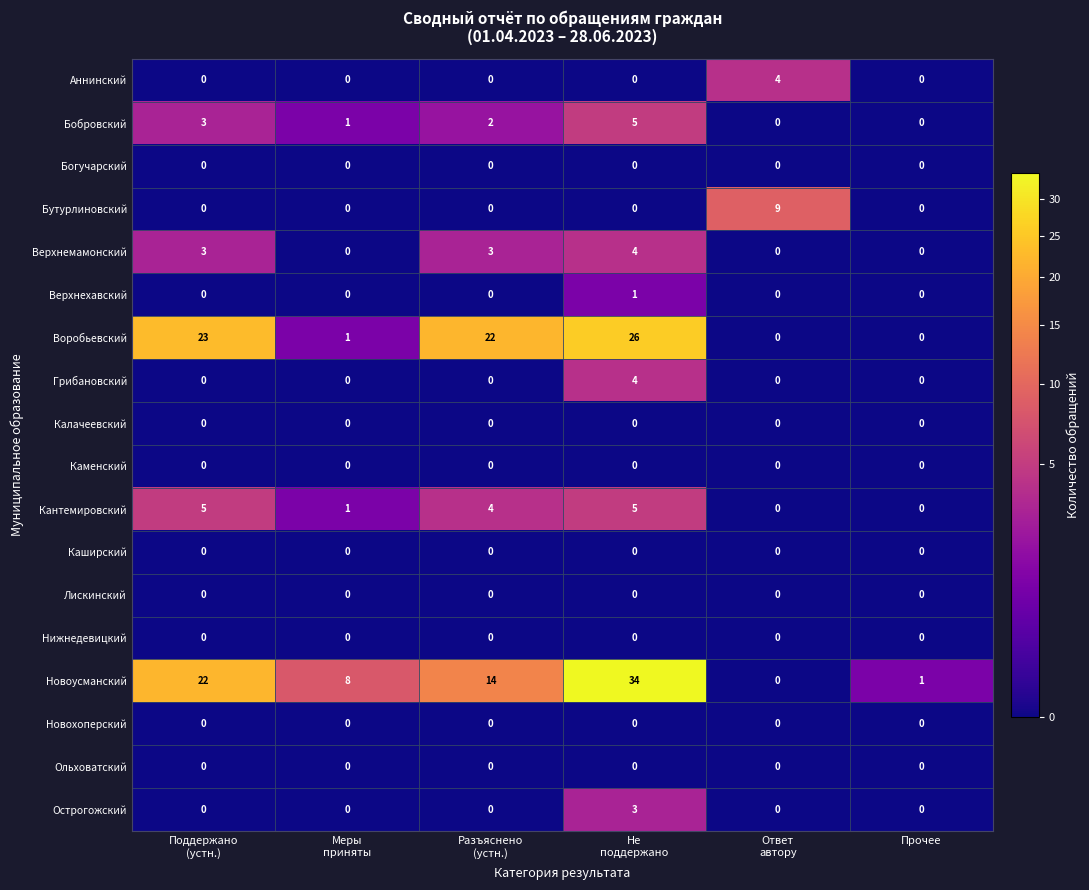

How many values in the Новоусманский series are below 14?

3